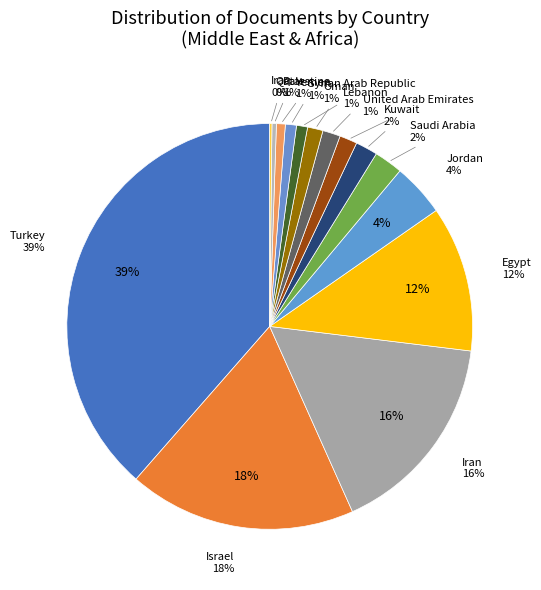

Is Egypt the majority of the pie?

No